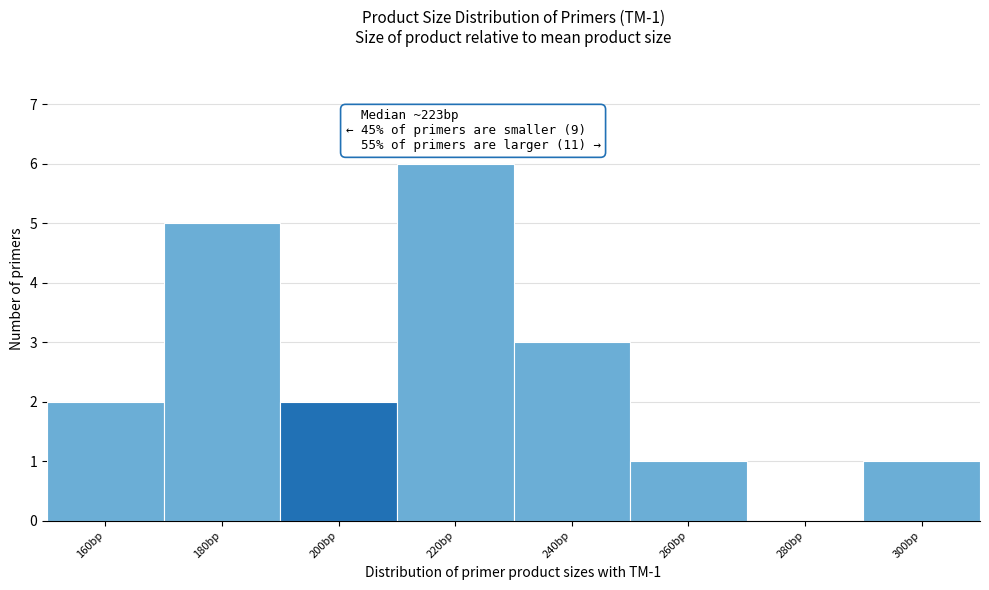

Reading left to right, what are all the values shown in this chart?

160bp=2	180bp=5	200bp=2	220bp=6	240bp=3	260bp=1	280bp=0	300bp=1